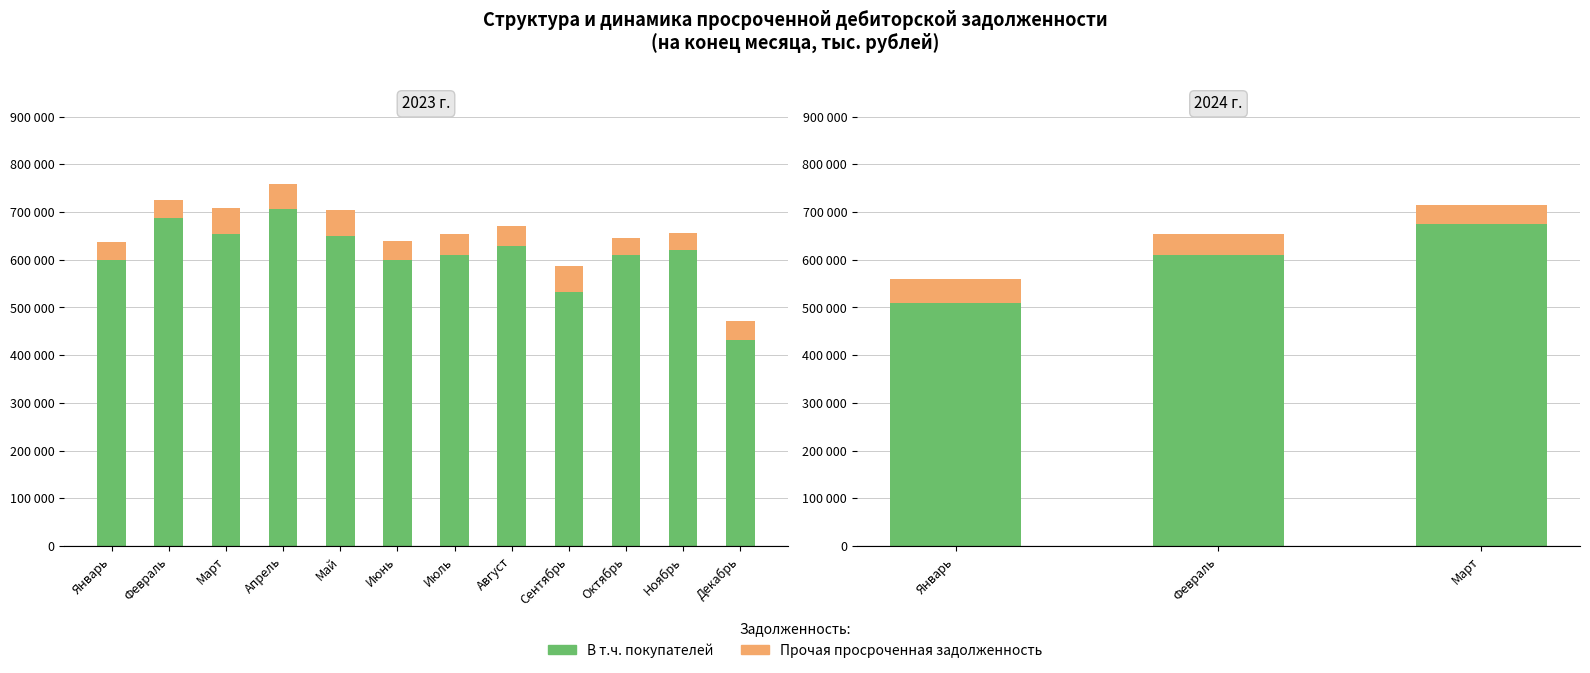

What is the label of the 2nd bar from the left?

Февраль